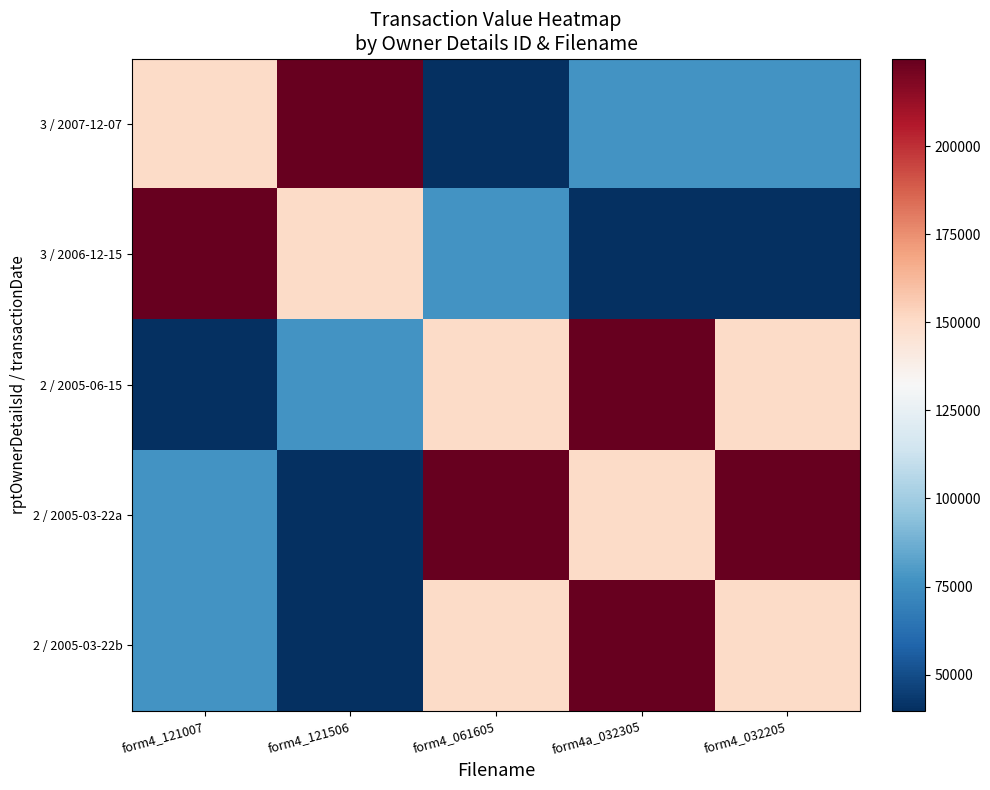

At which category is the sum across all series the highest?

form4a_032305